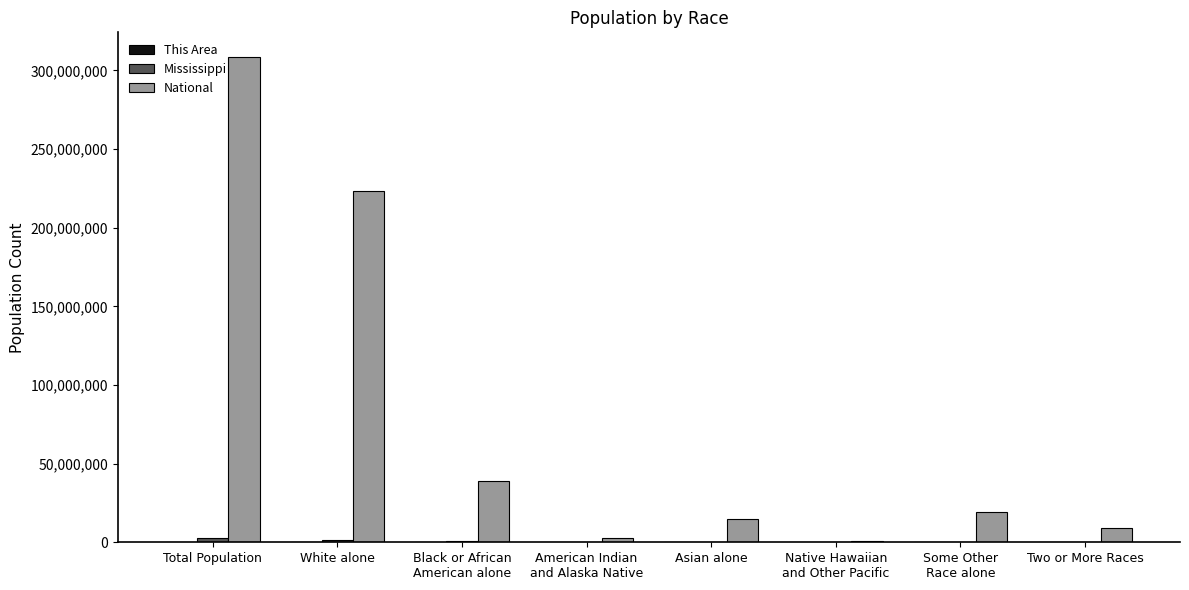

How many categories are shown in the chart?

8